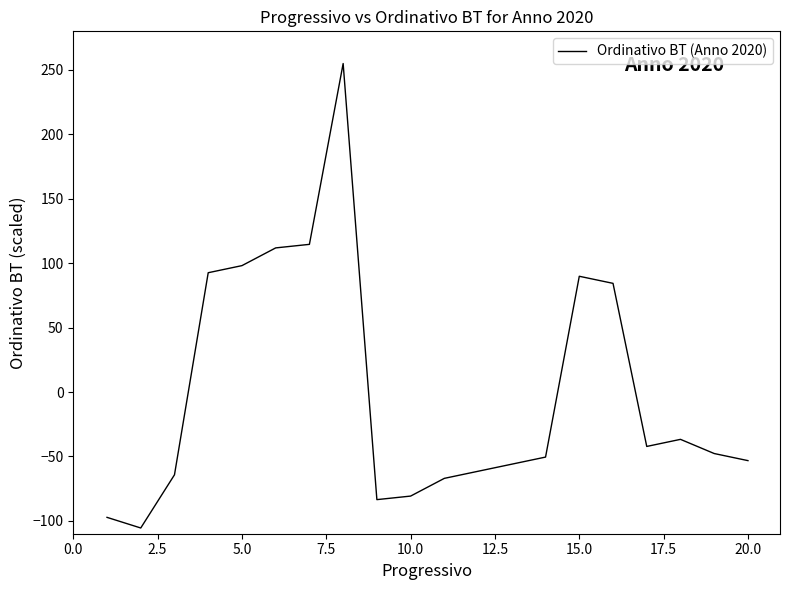

What is the minimum value shown in the chart?

-105.6